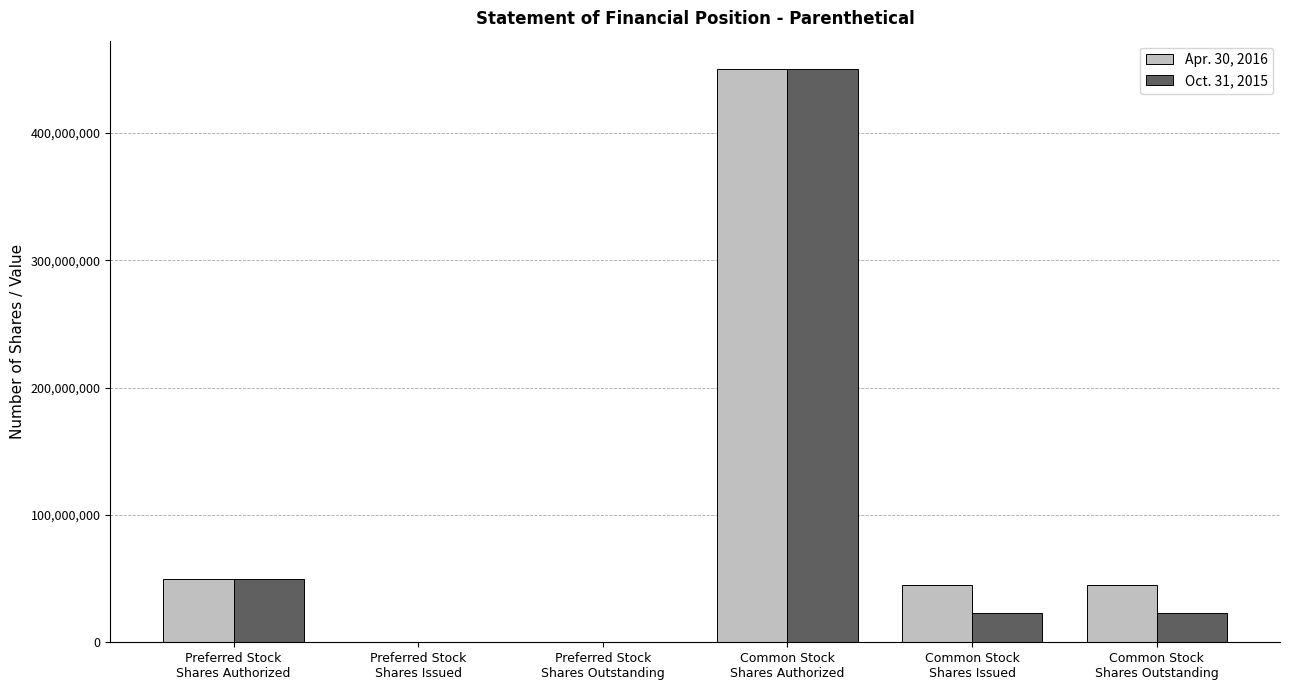

What is the approximate value of Apr. 30, 2016 at Common Stock
Shares Outstanding?

44883462